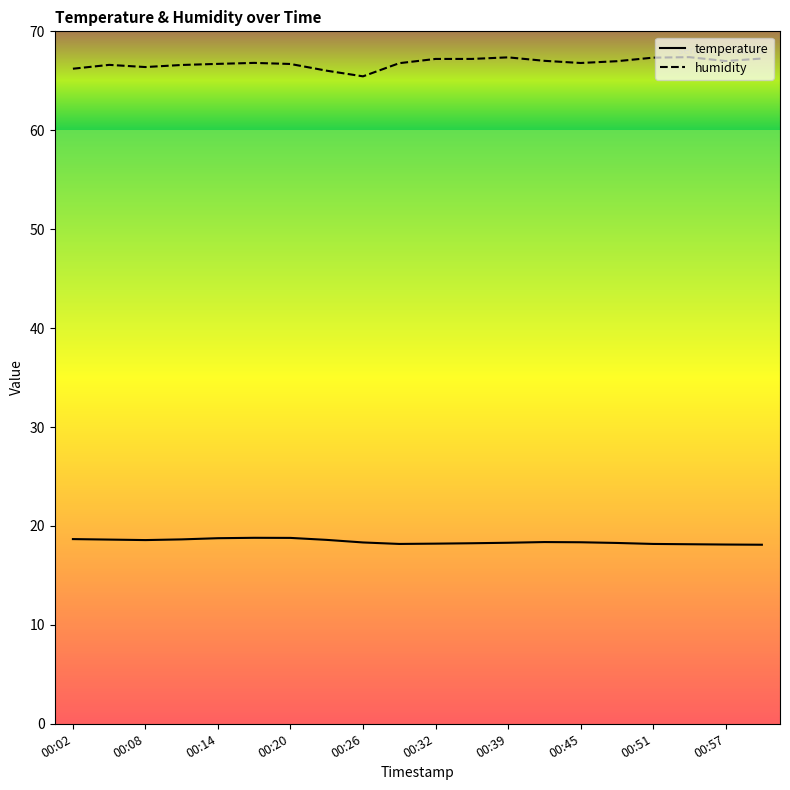

Count the number of data series in this chart.

2